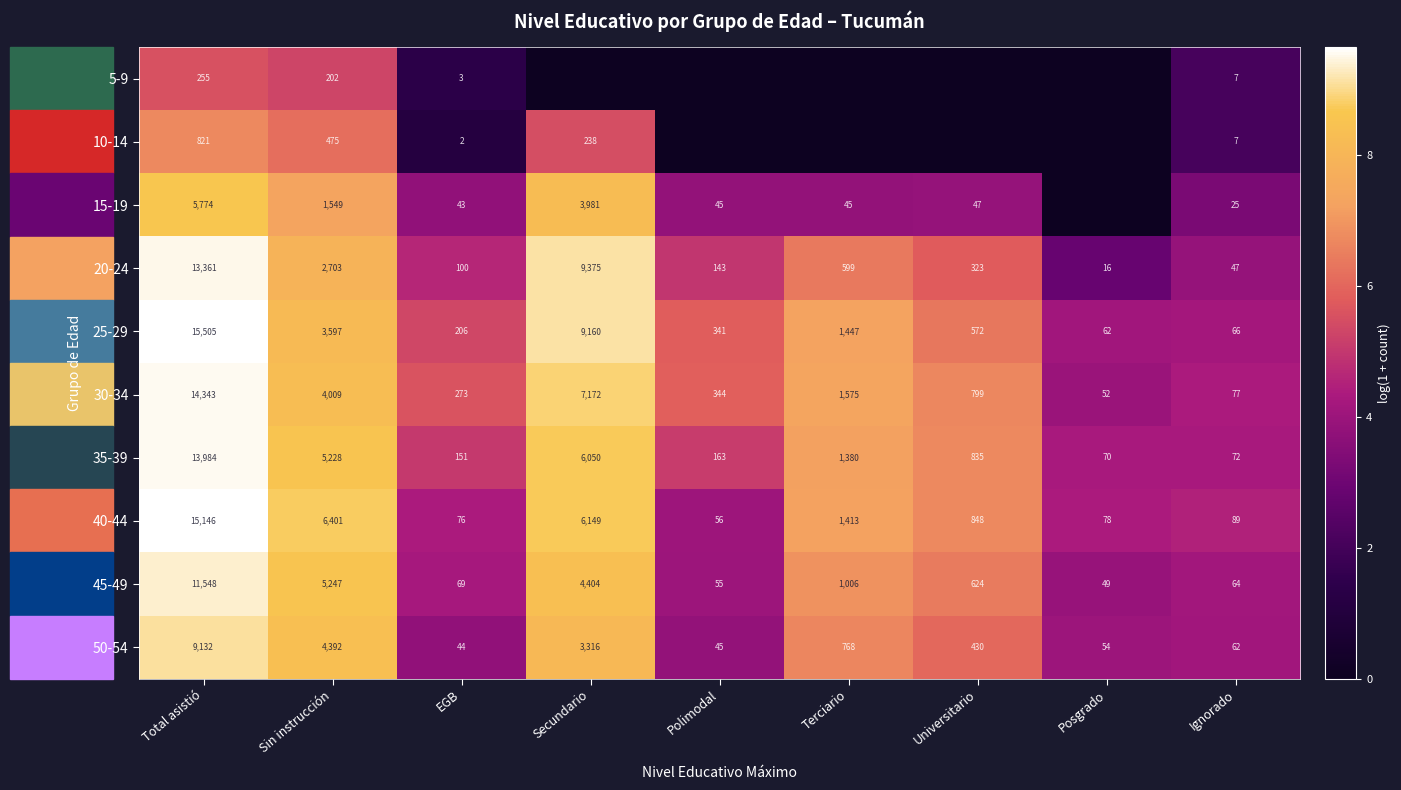

What is the average value of the 30-34 series?

3183